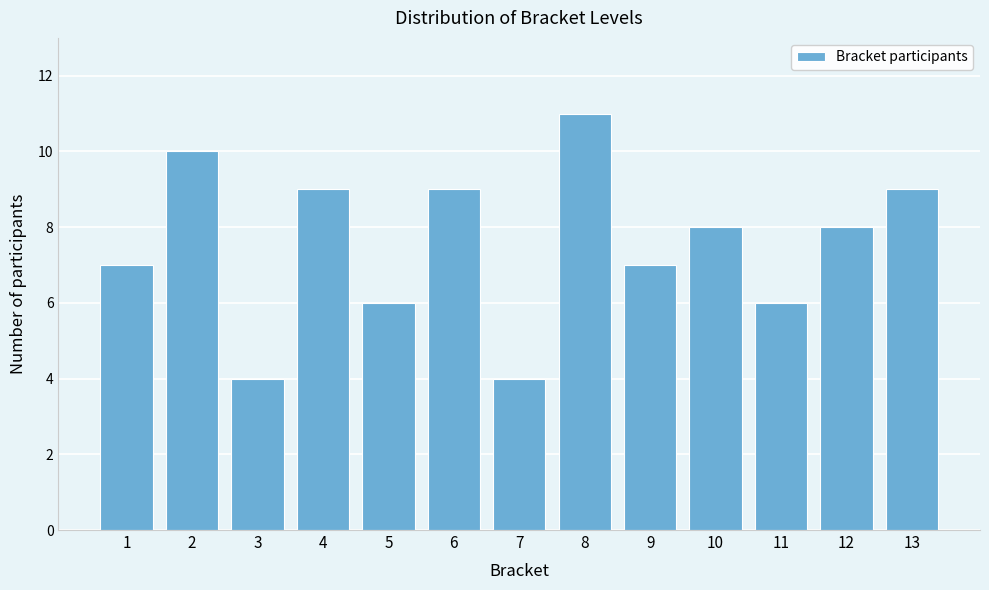

Reading left to right, list all the values displayed in this chart.

1=7	2=10	3=4	4=9	5=6	6=9	7=4	8=11	9=7	10=8	11=6	12=8	13=9